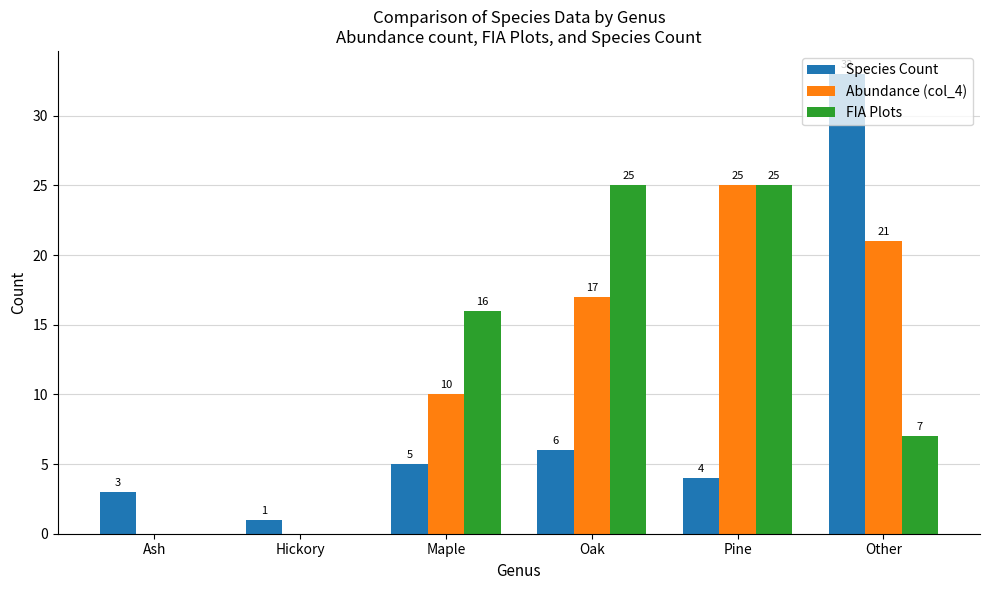

Count the number of data series in this chart.

3